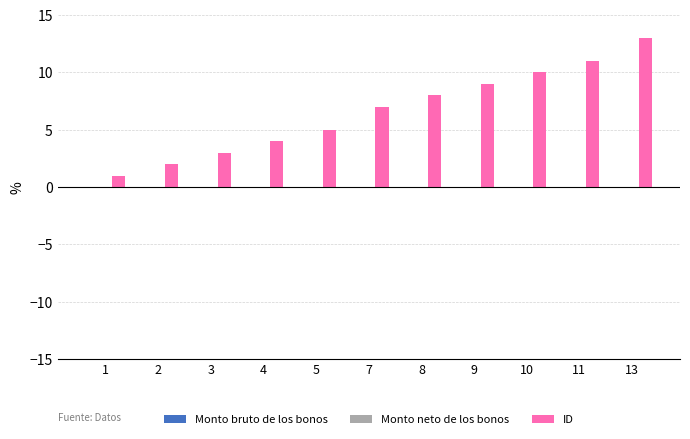

How many categories are shown in the chart?

11